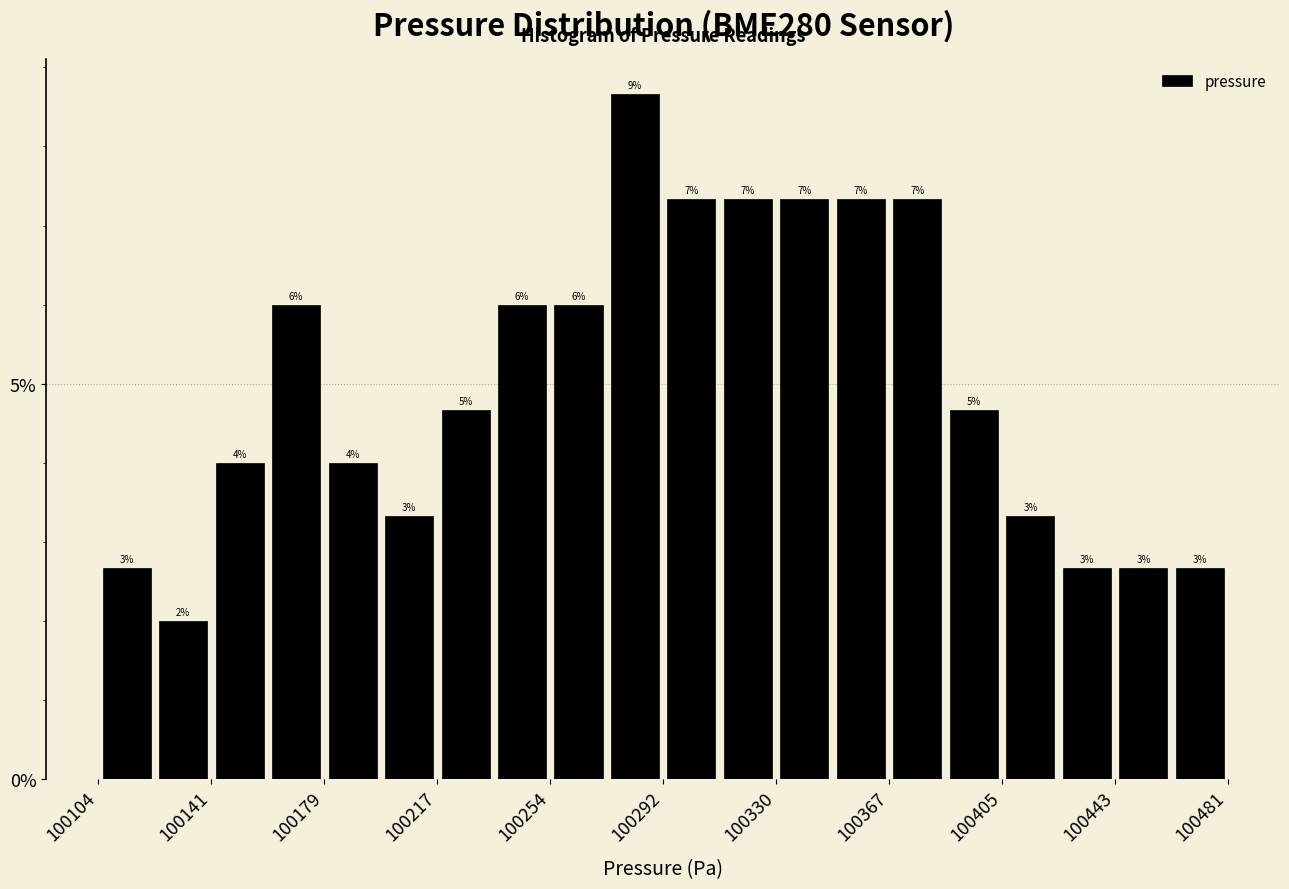

Read against the x-axis, roughly where is the centre of the tallest bar?

100285